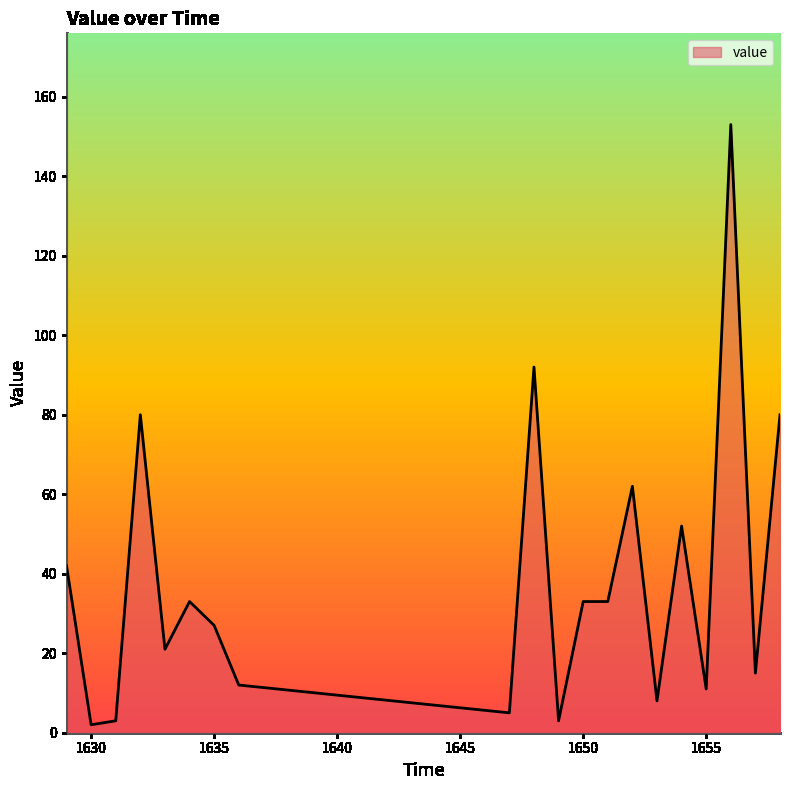

What is the difference between the maximum and minimum values?

151